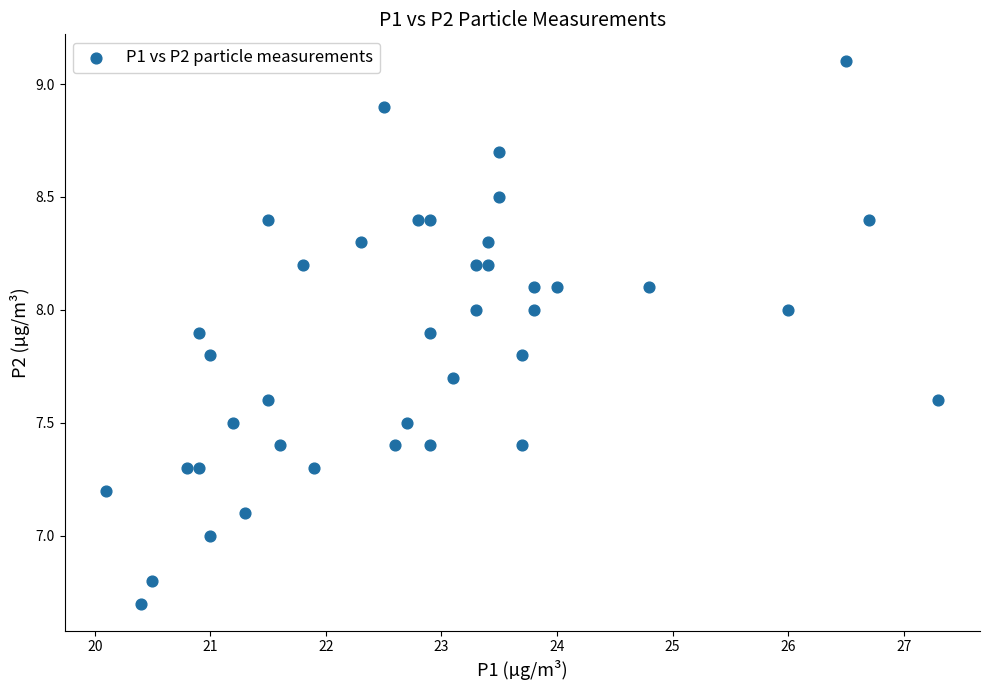

What is the range of X values (max minus min)?

7.2